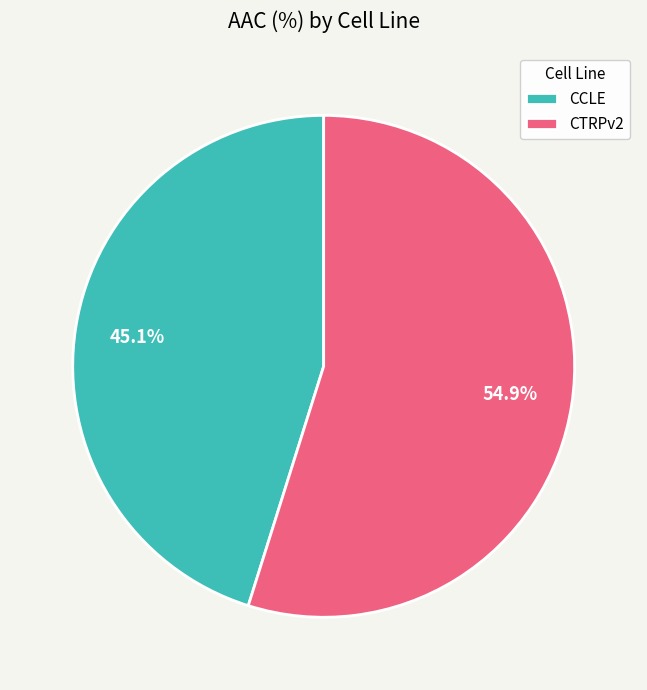

How much of the chart is everything except CTRPv2?

45.1%